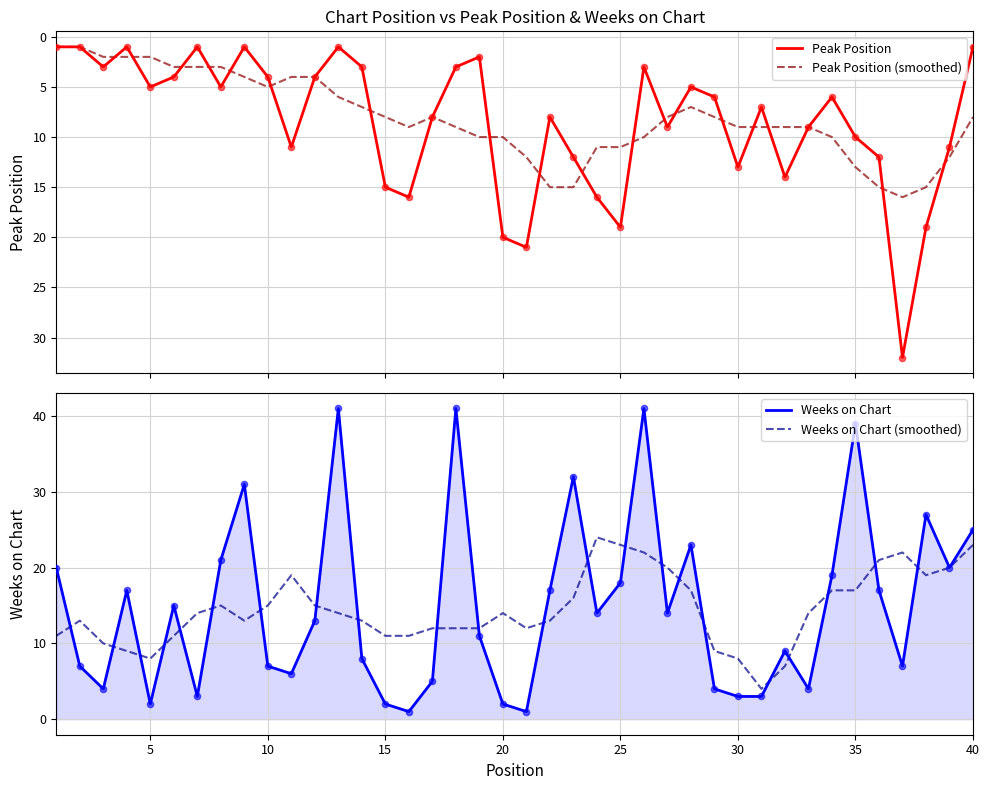

At how many categories does at least one series exceed 29?

7